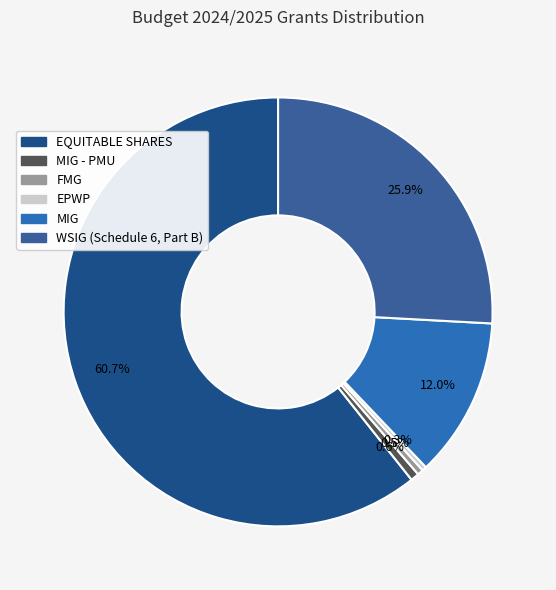

How many slices are in this pie chart?

6